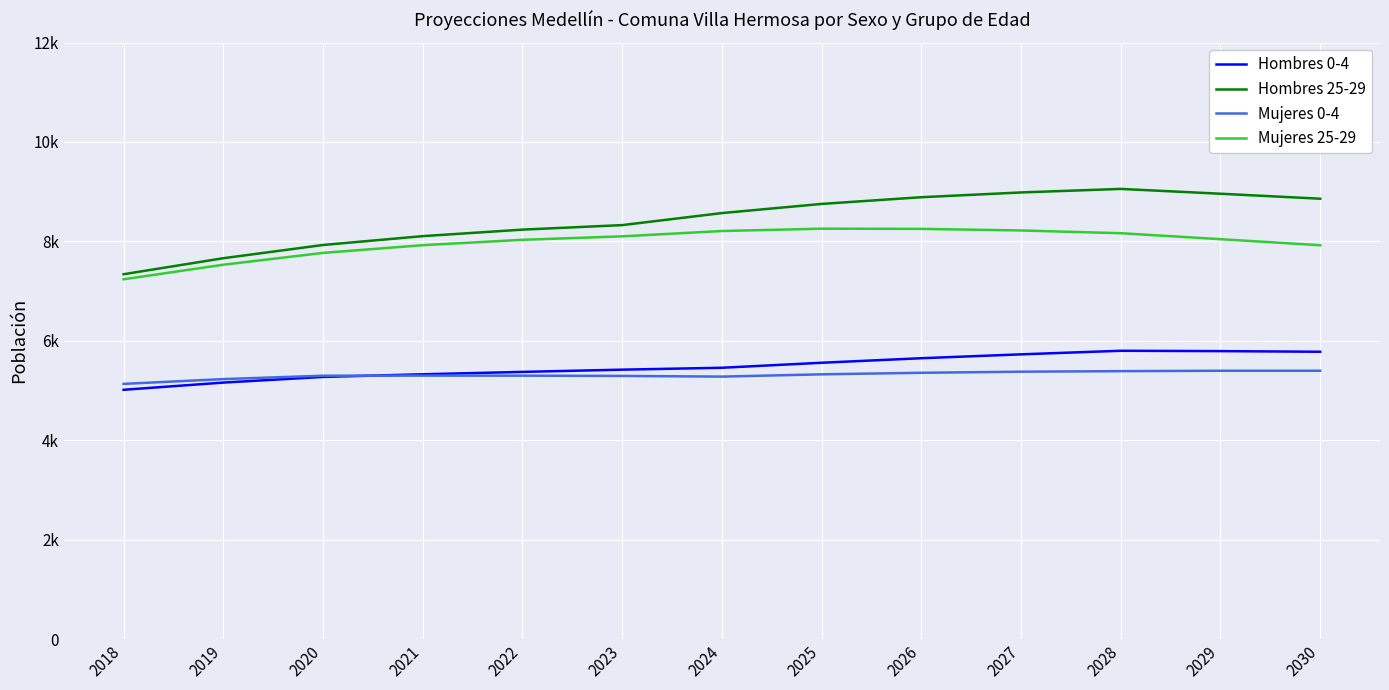

At which label does Mujeres 0-4 reach its peak?

2029